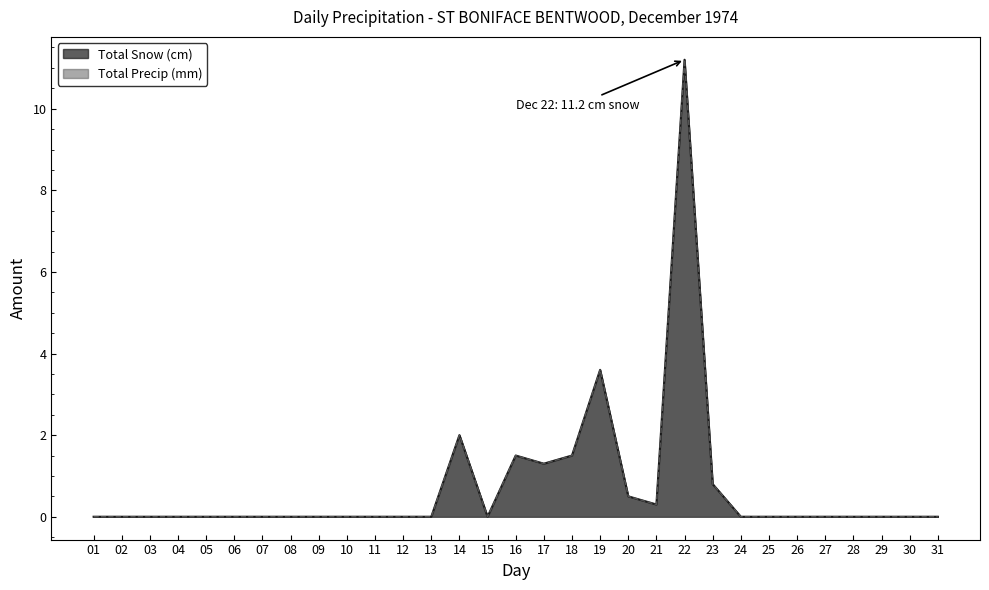

How many values in Total Precip (mm) are above zero?

9